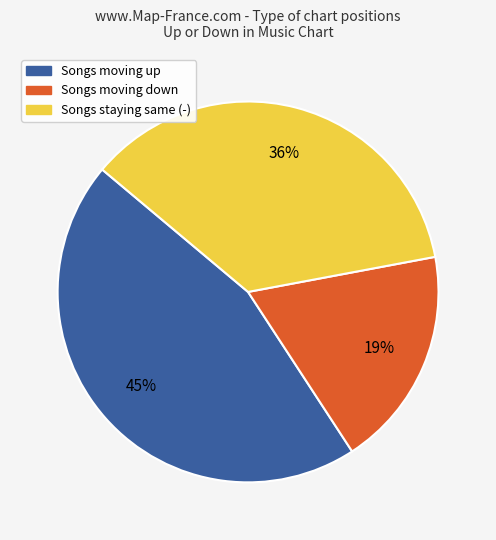

The Songs staying same (-) slice represents 47% of the pie. True or false?

False